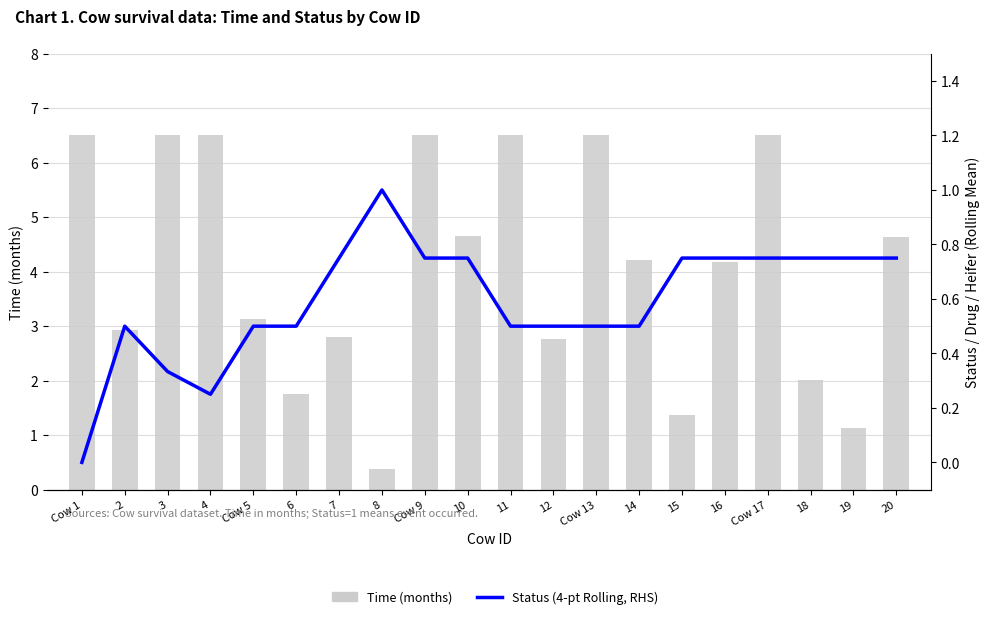

What is the sum of all Time (months) values?

81.5